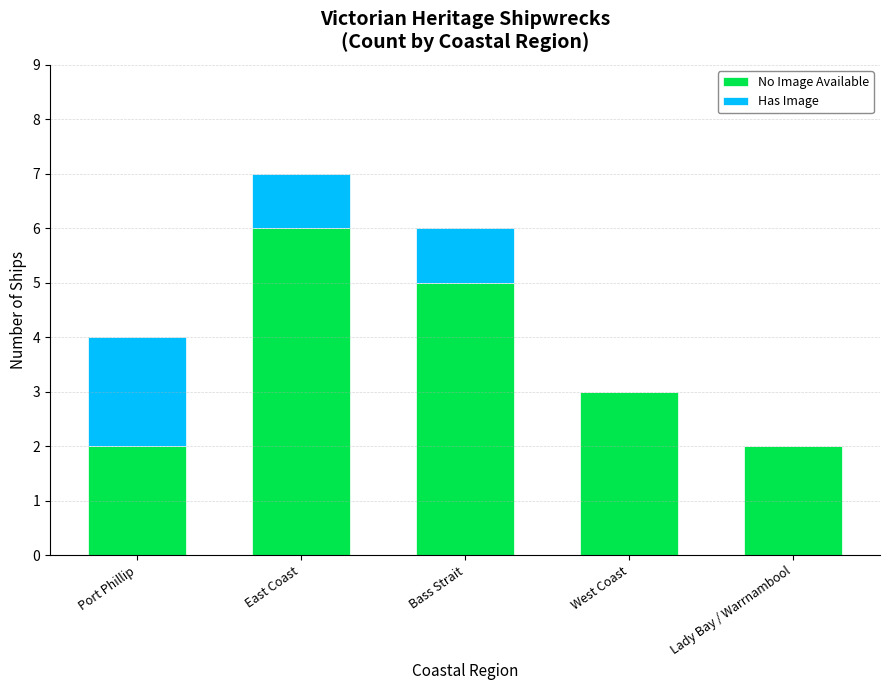

At which category is the sum across all series the highest?

East Coast